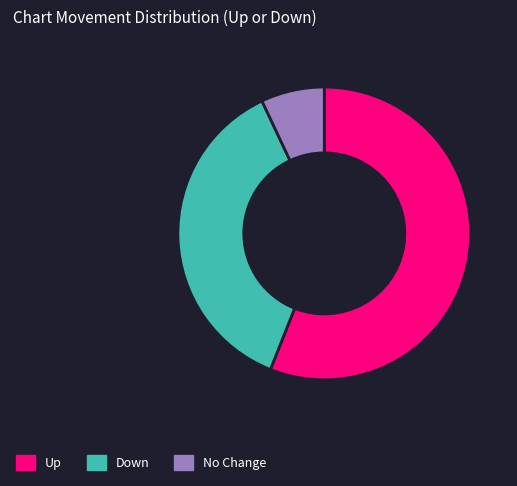

Do Up and No Change together represent more than half of the pie?

Yes